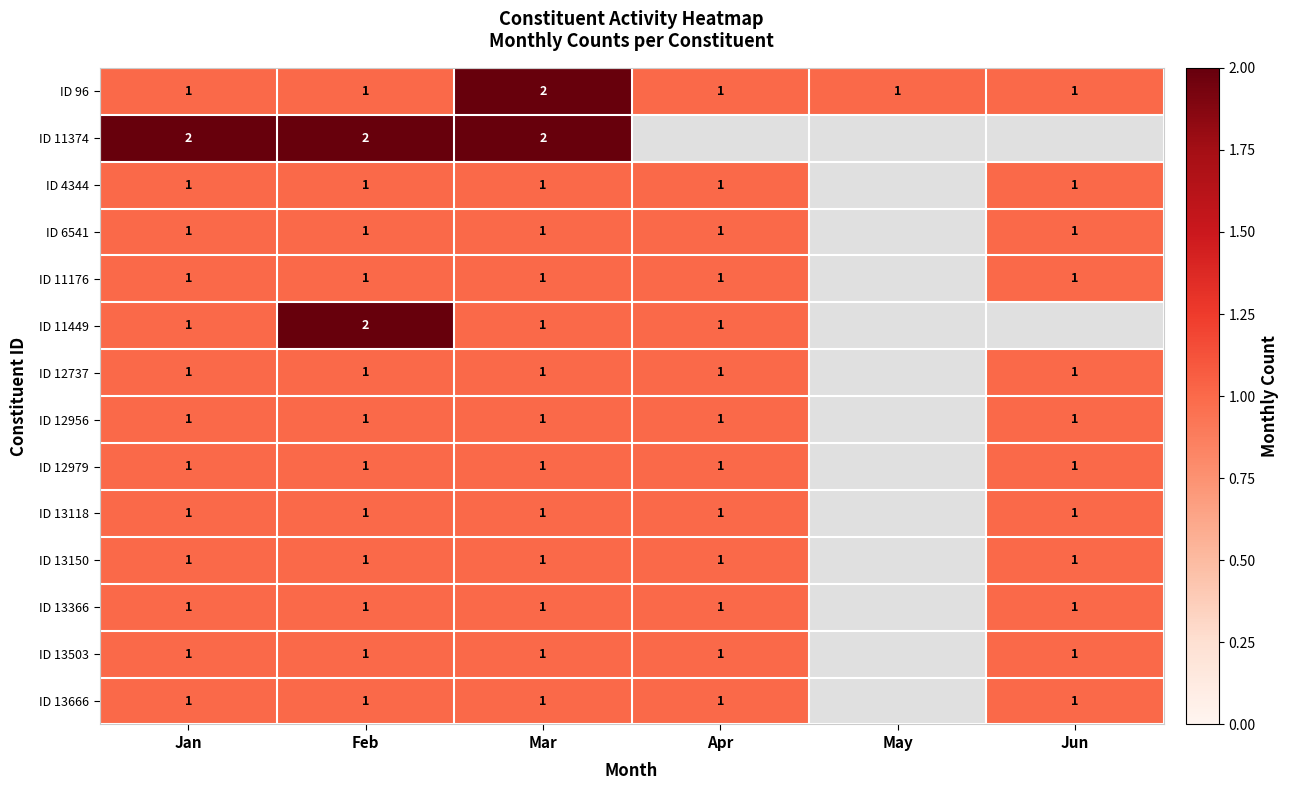

The ID 13503 series shows 1 at Apr. True or false?

True